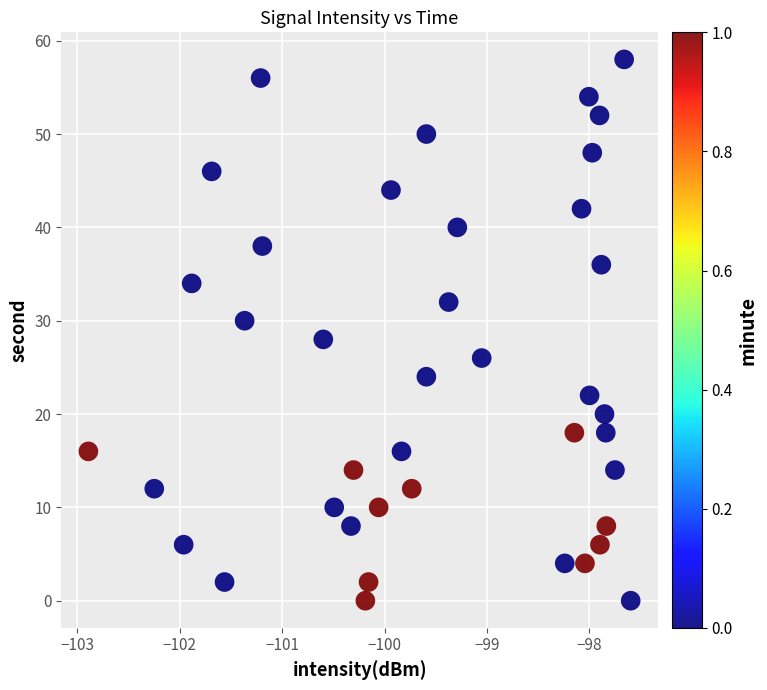

What is the range of Y values (max minus min)?

58